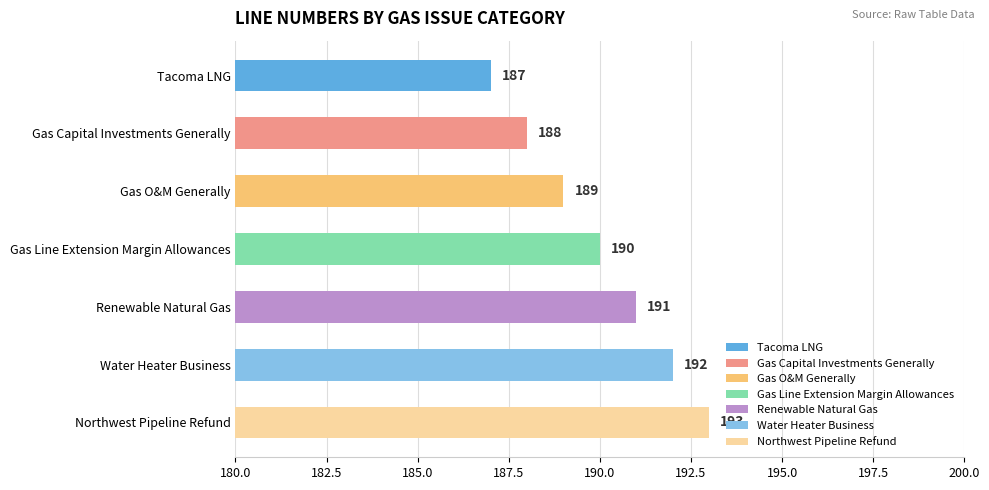

What is the difference between the values at Gas Line Extension Margin Allowances and Gas Capital Investments Generally?

2